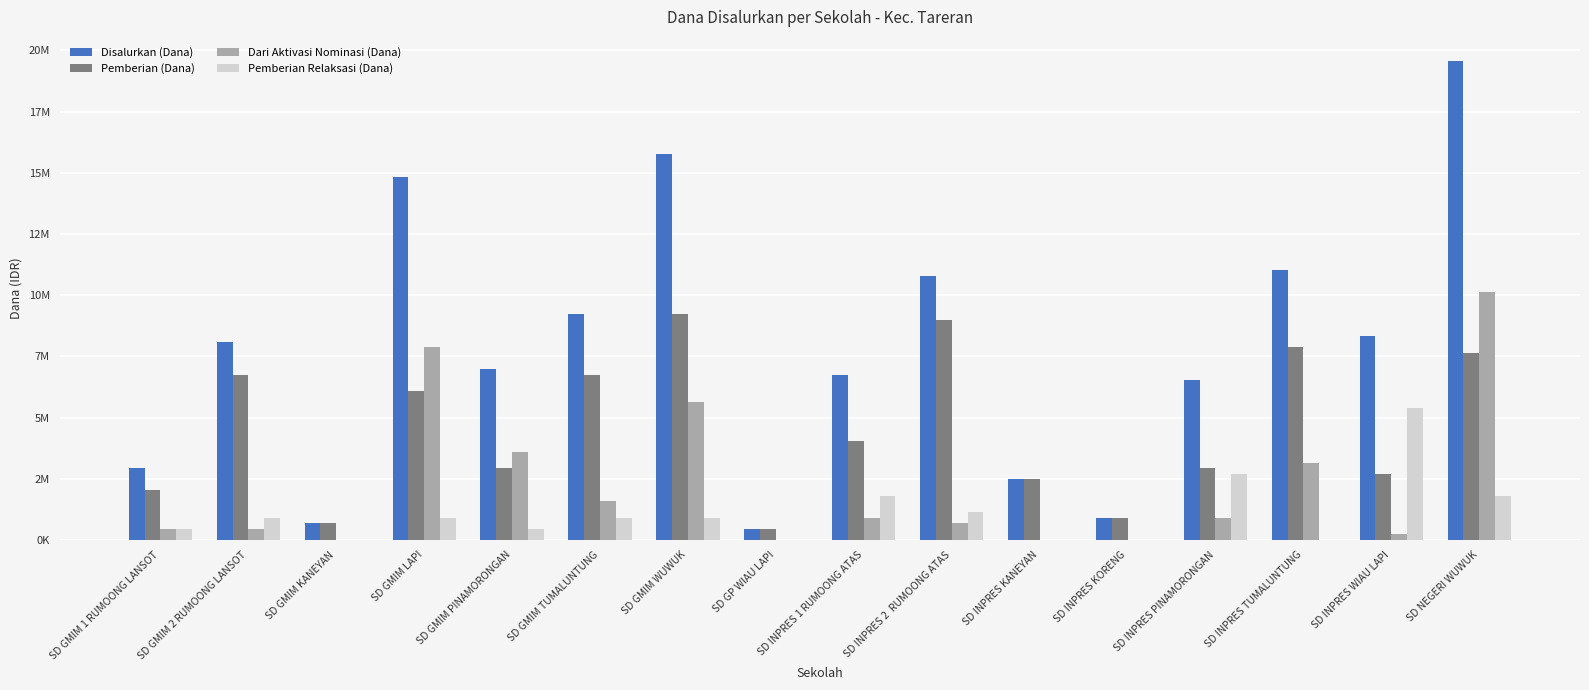

Are the bars grouped side by side (vs. stacked)?

Yes